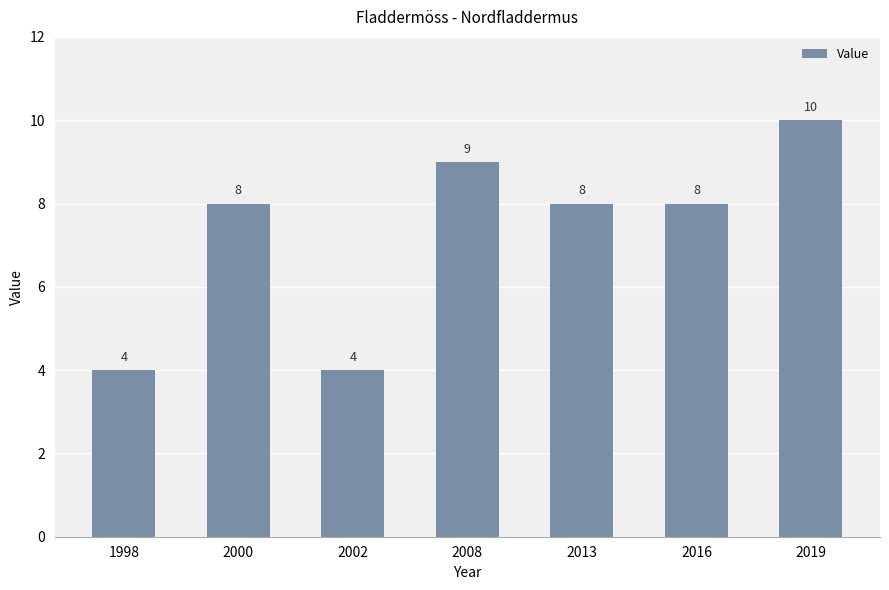

What is the change in value from 1998 to 2008?

+5